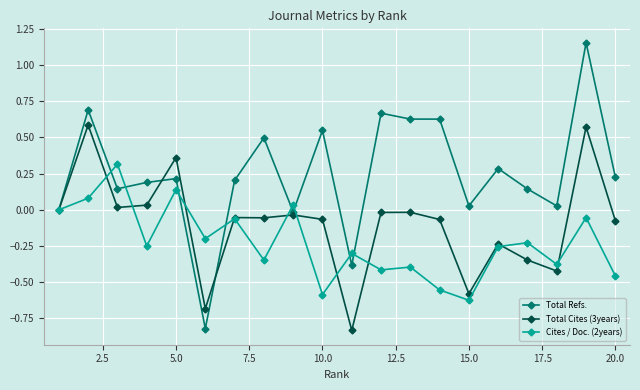

Which series has the largest total across all categories?

Total Refs.